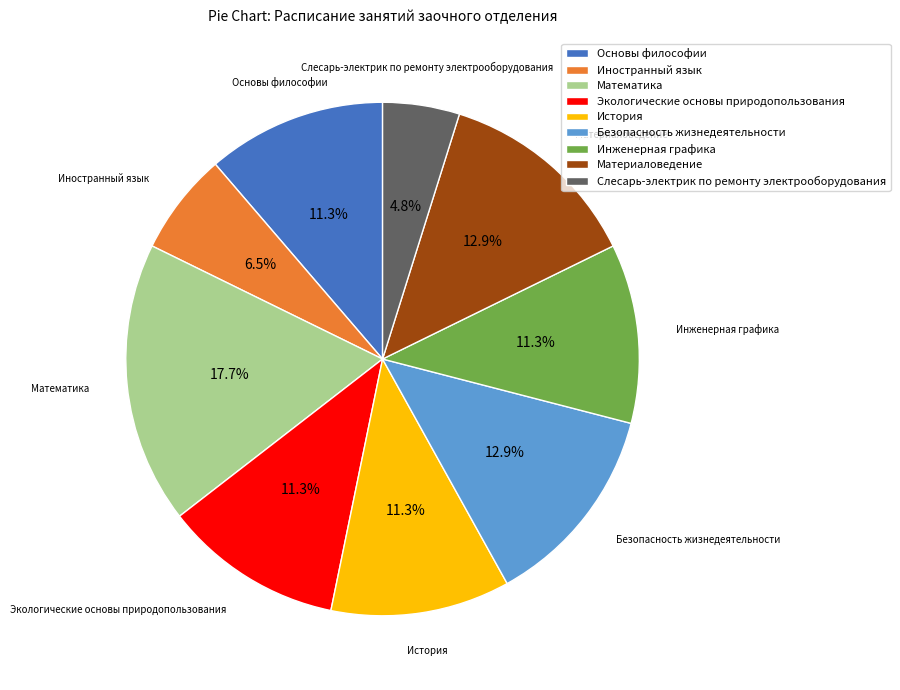

Which category has the smallest portion of the pie?

Слесарь-электрик по ремонту электрооборудования